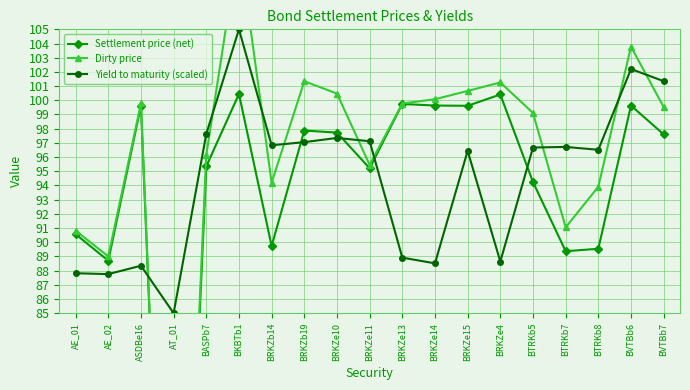

How many times do Yield to maturity (scaled) and Dirty price cross each other?

9